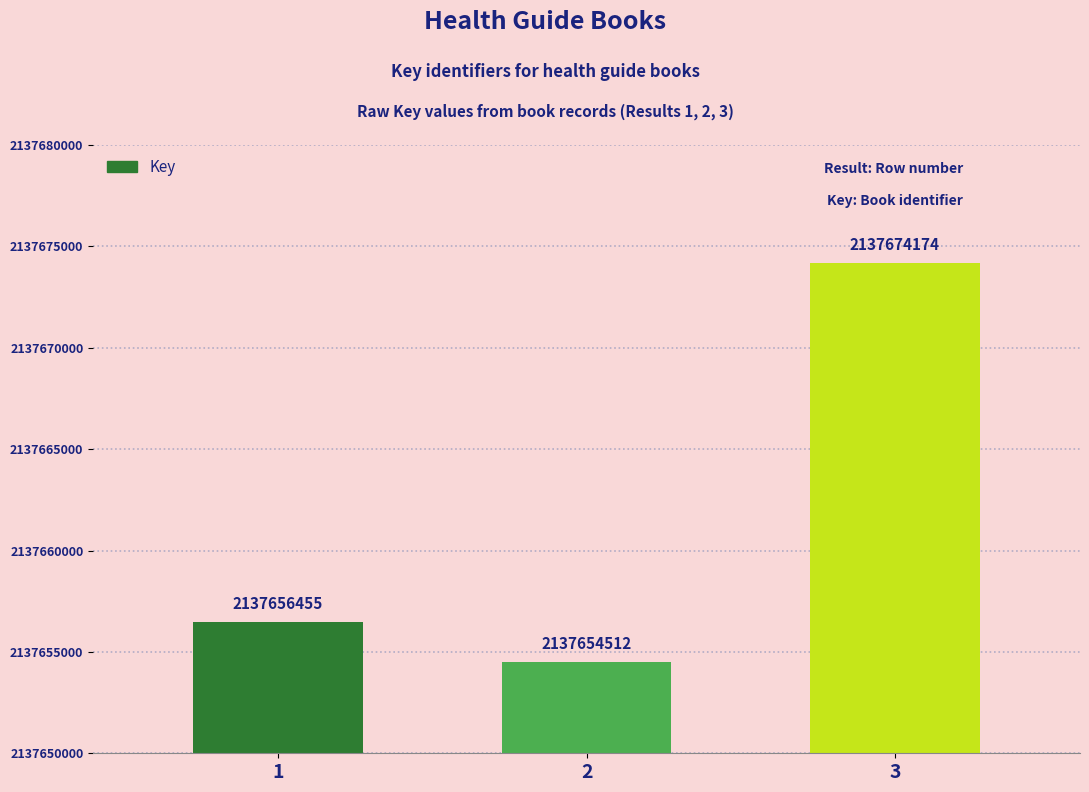

Which label corresponds to the smallest value in the chart?

2